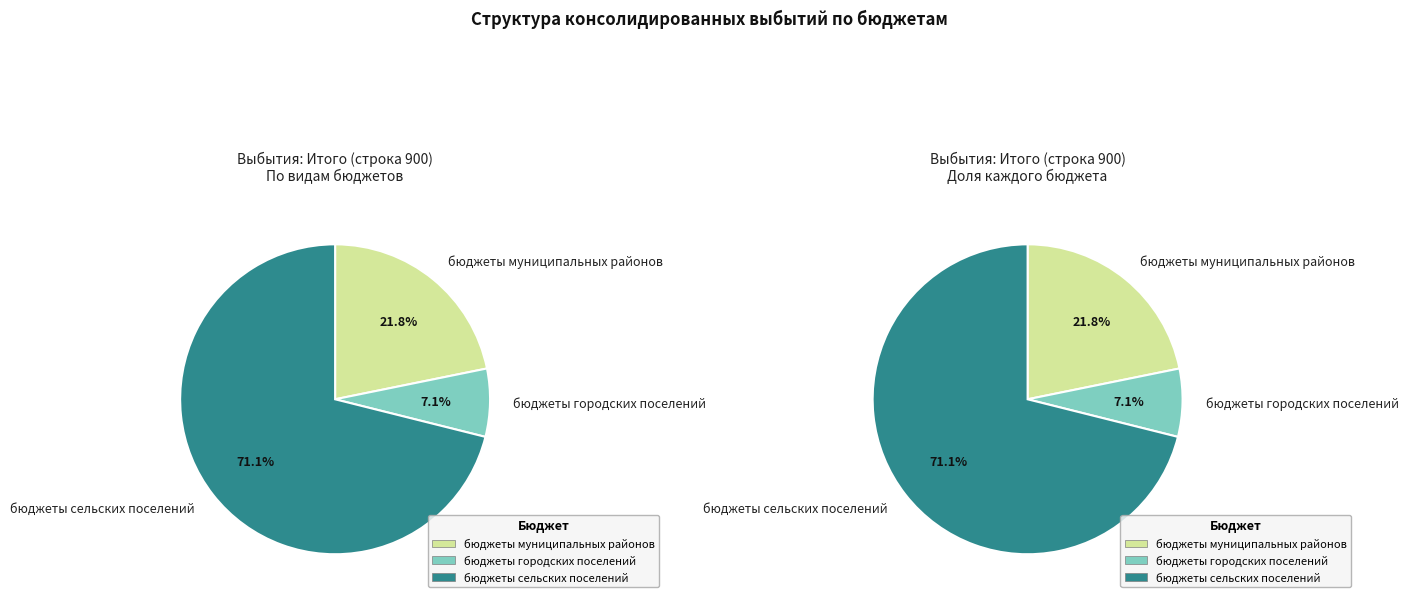

Rank the categories by value from highest to lowest.

бюджеты сельских поселений, бюджеты муниципальных районов, бюджеты городских поселений